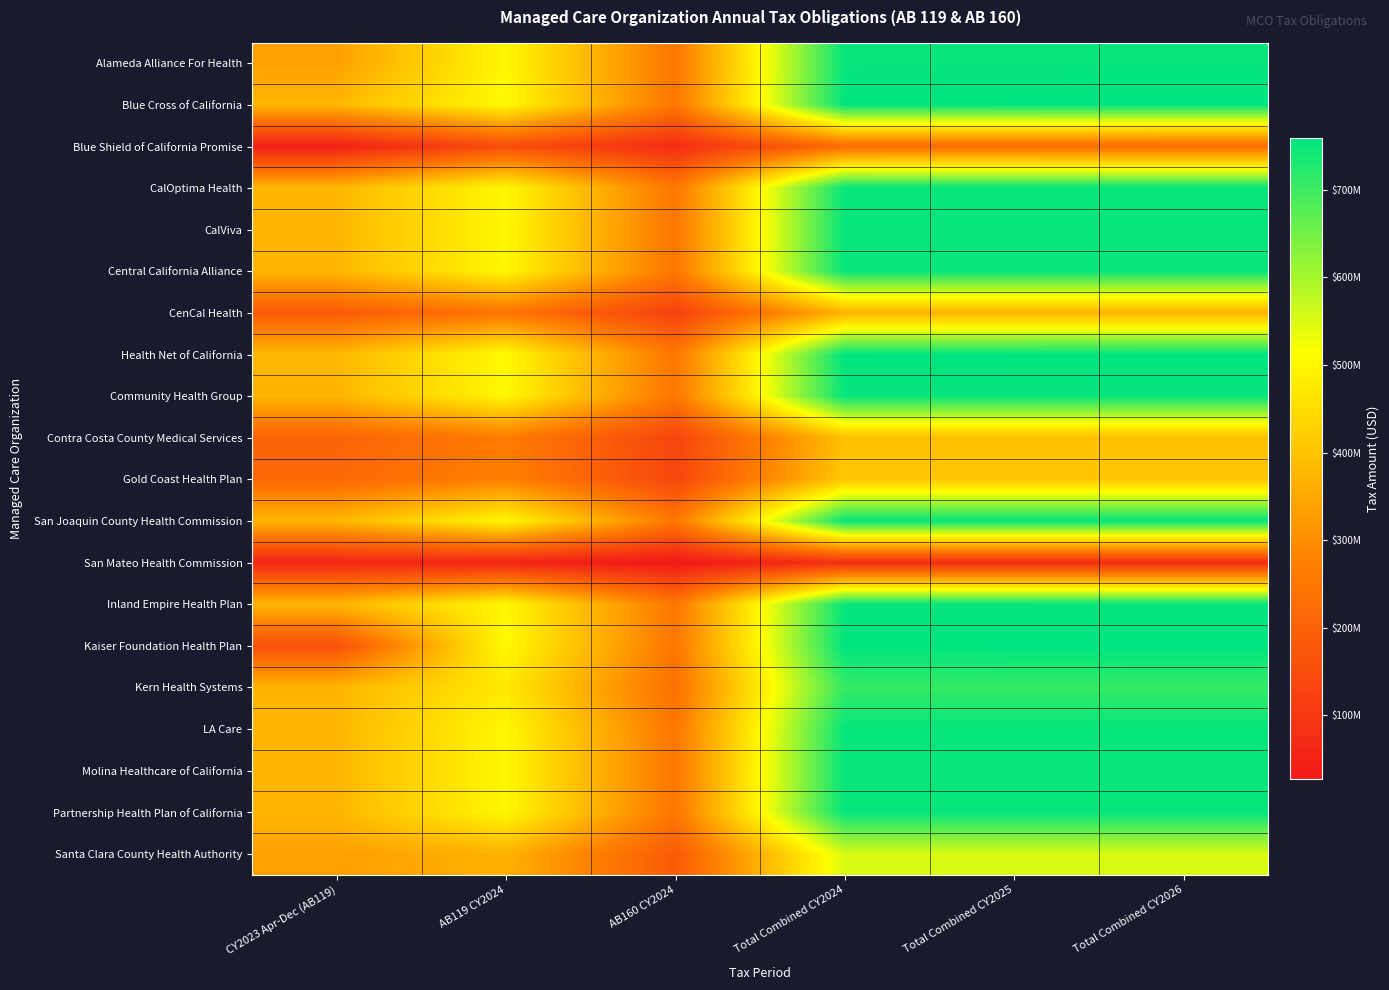

Reading left to right, what are all the values shown in this chart?

Alameda Alliance For Health: CY2023 Apr-Dec (AB119)=334117486.9	AB119 CY2024=501875000.0	AB160 CY2024=251625000.0	Total Combined CY2024=753500000.0	Total Combined CY2025=753500000.0	Total Combined CY2026=753500000.0
Blue Cross of California: CY2023 Apr-Dec (AB119)=380015625.0	AB119 CY2024=506687500.0	AB160 CY2024=251625000.0	Total Combined CY2024=758312500.0	Total Combined CY2025=759000000.0	Total Combined CY2026=759687500.0
Blue Shield of California Promise: CY2023 Apr-Dec (AB119)=43891961.2	AB119 CY2024=152083795.0	AB160 CY2024=73837389.0	Total Combined CY2024=225921184.0	Total Combined CY2025=226608684.0	Total Combined CY2026=227296184.0
CalOptima Health: CY2023 Apr-Dec (AB119)=376406250.0	AB119 CY2024=501875000.0	AB160 CY2024=251625000.0	Total Combined CY2024=753500000.0	Total Combined CY2025=753500000.0	Total Combined CY2026=753500000.0
CalViva: CY2023 Apr-Dec (AB119)=376406250.0	AB119 CY2024=501875000.0	AB160 CY2024=251625000.0	Total Combined CY2024=753500000.0	Total Combined CY2025=753500000.0	Total Combined CY2026=753500000.0
Central California Alliance: CY2023 Apr-Dec (AB119)=376406250.0	AB119 CY2024=501875000.0	AB160 CY2024=251625000.0	Total Combined CY2024=753500000.0	Total Combined CY2025=753500000.0	Total Combined CY2026=753500000.0
CenCal Health: CY2023 Apr-Dec (AB119)=184420721.2	AB119 CY2024=245894295.0	AB160 CY2024=123283989.0	Total Combined CY2024=369178284.0	Total Combined CY2025=369178284.0	Total Combined CY2026=369178284.0
Health Net of California: CY2023 Apr-Dec (AB119)=380015625.0	AB119 CY2024=506687500.0	AB160 CY2024=251625000.0	Total Combined CY2024=758312500.0	Total Combined CY2025=759000000.0	Total Combined CY2026=759687500.0
Community Health Group: CY2023 Apr-Dec (AB119)=374286193.1	AB119 CY2024=501875000.0	AB160 CY2024=251625000.0	Total Combined CY2024=753500000.0	Total Combined CY2025=753500000.0	Total Combined CY2026=753500000.0
Contra Costa County Medical Services: CY2023 Apr-Dec (AB119)=204923090.6	AB119 CY2024=262213627.5	AB160 CY2024=131466010.5	Total Combined CY2024=393679638.0	Total Combined CY2025=393679638.0	Total Combined CY2026=393679638.0
Gold Coast Health Plan: CY2023 Apr-Dec (AB119)=215221976.2	AB119 CY2024=272423225.0	AB160 CY2024=136584795.0	Total Combined CY2024=409008020.0	Total Combined CY2025=409008020.0	Total Combined CY2026=409008020.0
San Joaquin County Health Commission: CY2023 Apr-Dec (AB119)=376406250.0	AB119 CY2024=501875000.0	AB160 CY2024=251625000.0	Total Combined CY2024=753500000.0	Total Combined CY2025=753500000.0	Total Combined CY2026=753500000.0
San Mateo Health Commission: CY2023 Apr-Dec (AB119)=57342686.2	AB119 CY2024=52588105.0	AB160 CY2024=26366091.0	Total Combined CY2024=78954196.0	Total Combined CY2025=78954196.0	Total Combined CY2026=78954196.0
Inland Empire Health Plan: CY2023 Apr-Dec (AB119)=376406250.0	AB119 CY2024=501875000.0	AB160 CY2024=251625000.0	Total Combined CY2024=753500000.0	Total Combined CY2025=753500000.0	Total Combined CY2026=753500000.0
Kaiser Foundation Health Plan: CY2023 Apr-Dec (AB119)=156948658.1	AB119 CY2024=506687500.0	AB160 CY2024=251625000.0	Total Combined CY2024=758312500.0	Total Combined CY2025=759000000.0	Total Combined CY2026=759687500.0
Kern Health Systems: CY2023 Apr-Dec (AB119)=375580483.1	AB119 CY2024=472658757.5	AB160 CY2024=236976856.5	Total Combined CY2024=709635614.0	Total Combined CY2025=709635614.0	Total Combined CY2026=709635614.0
LA Care: CY2023 Apr-Dec (AB119)=376563108.2	AB119 CY2024=502084144.2	AB160 CY2024=251625000.0	Total Combined CY2024=753709144.2	Total Combined CY2025=753739022.0	Total Combined CY2026=753768899.8
Molina Healthcare of California: CY2023 Apr-Dec (AB119)=376406250.0	AB119 CY2024=501875000.0	AB160 CY2024=251625000.0	Total Combined CY2024=753500000.0	Total Combined CY2025=753500000.0	Total Combined CY2026=753500000.0
Partnership Health Plan of California: CY2023 Apr-Dec (AB119)=376406250.0	AB119 CY2024=501875000.0	AB160 CY2024=251625000.0	Total Combined CY2024=753500000.0	Total Combined CY2025=753500000.0	Total Combined CY2026=753500000.0
Santa Clara County Health Authority: CY2023 Apr-Dec (AB119)=332948300.6	AB119 CY2024=367359907.5	AB160 CY2024=184183186.5	Total Combined CY2024=551543094.0	Total Combined CY2025=551543094.0	Total Combined CY2026=551543094.0